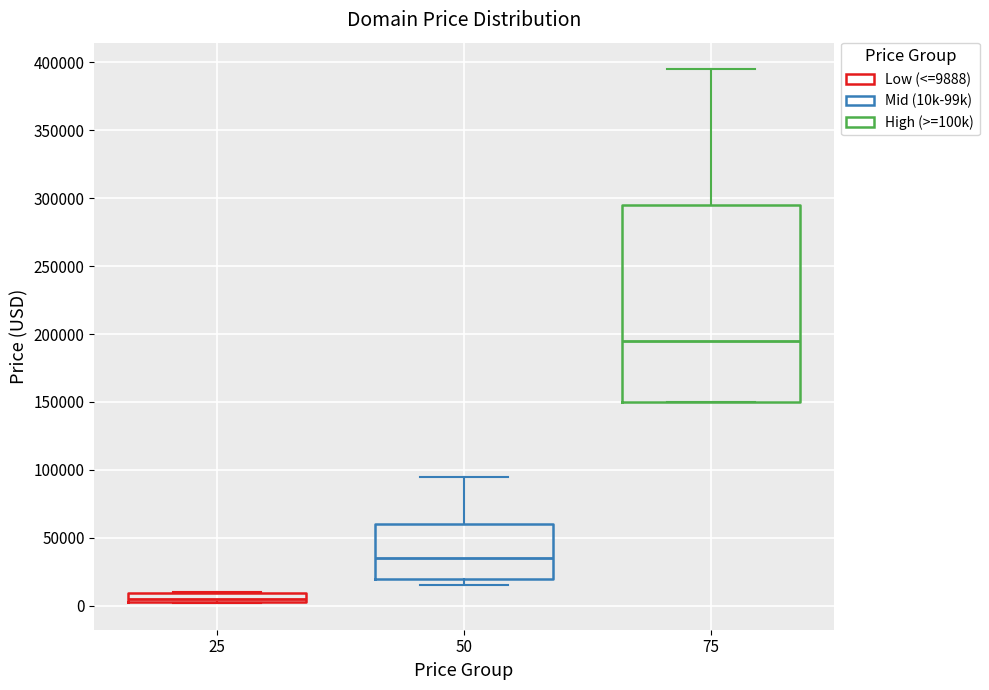

Which box's median line is the highest?

75